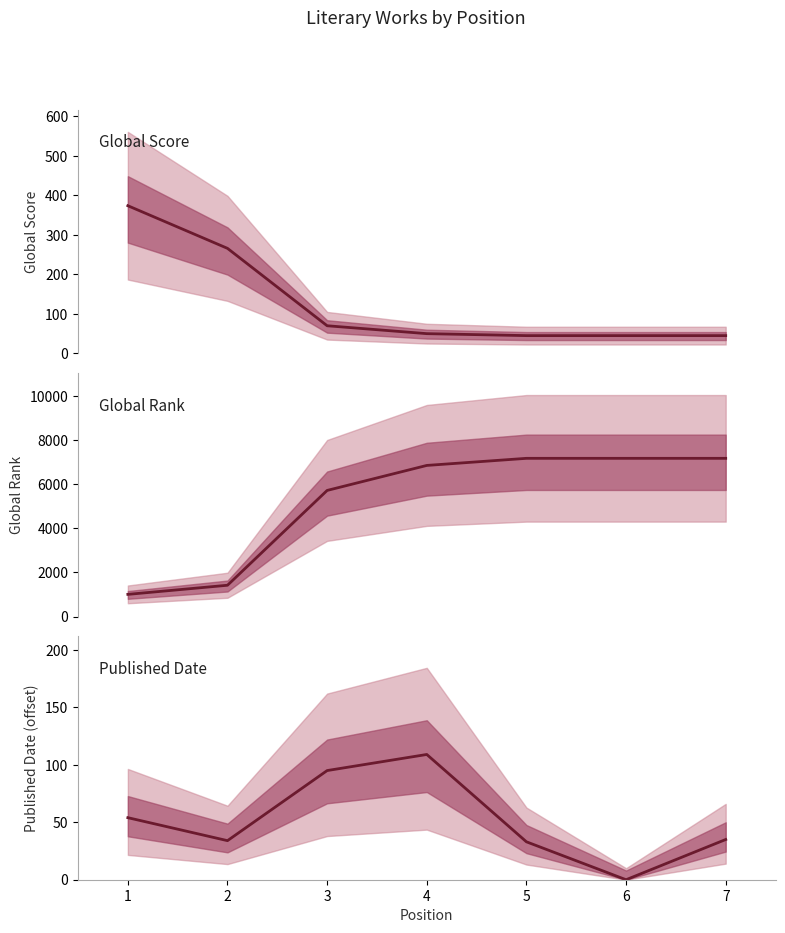

List the series in order of their peak value, highest first.

Global Rank, Global Score, Published Date